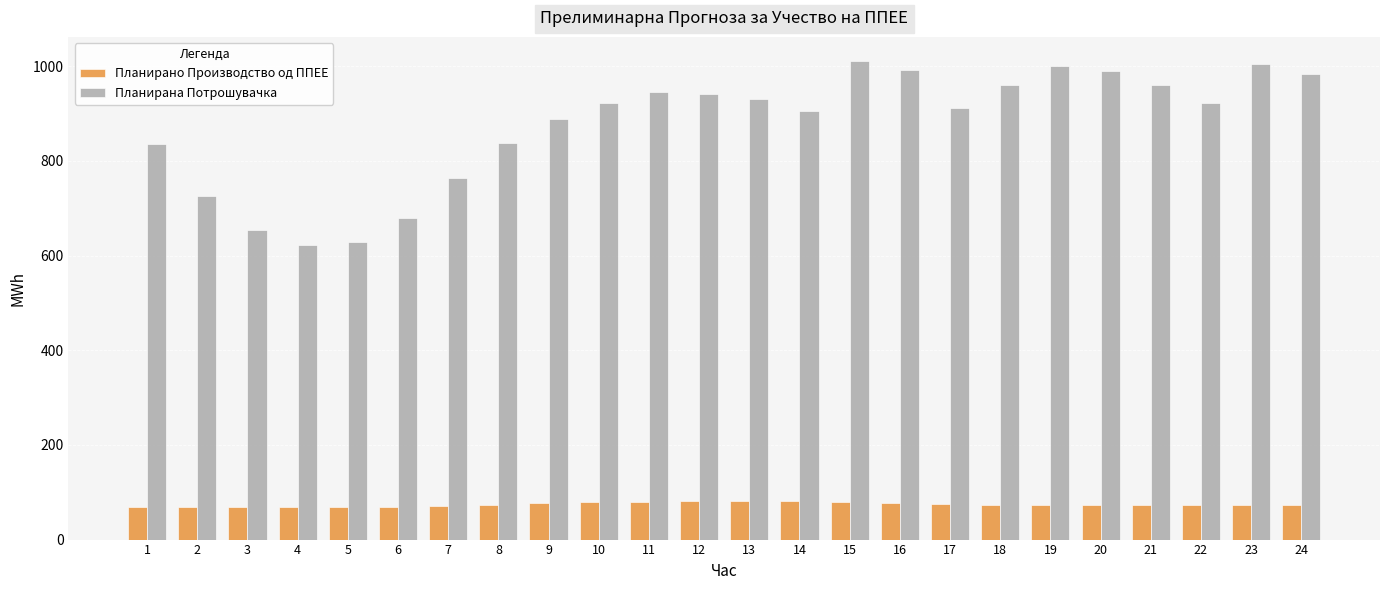

What is the sum of all Планирана Потрошувачка values?

21016.6